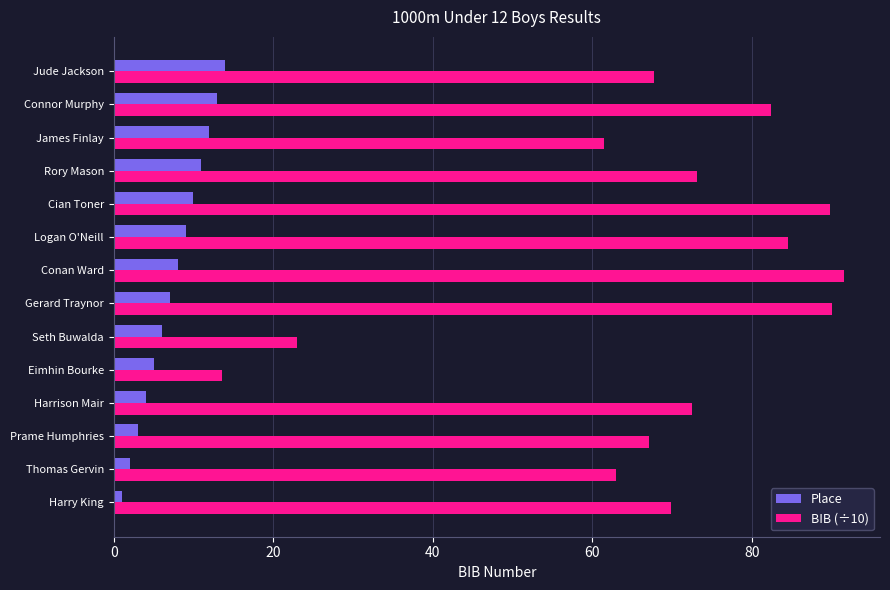

Rank the series at Cian Toner from highest to lowest value.

BIB (÷10), Place